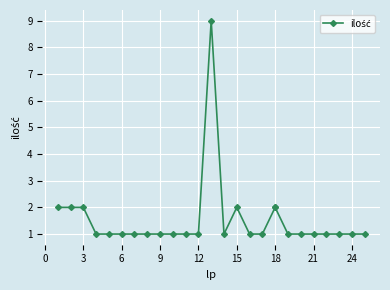

What is the difference between the maximum and minimum values?

8